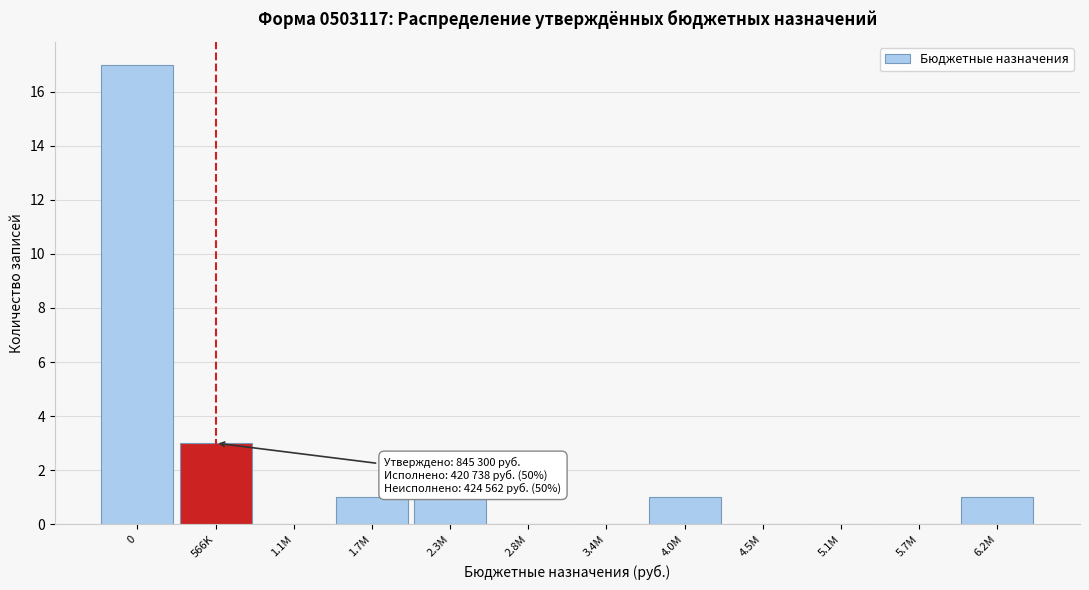

Reading left to right, what are all the values shown in this chart?

0=17	566K=3	1.1M=0	1.7M=1	2.3M=1	2.8M=0	3.4M=0	4.0M=1	4.5M=0	5.1M=0	5.7M=0	6.2M=1